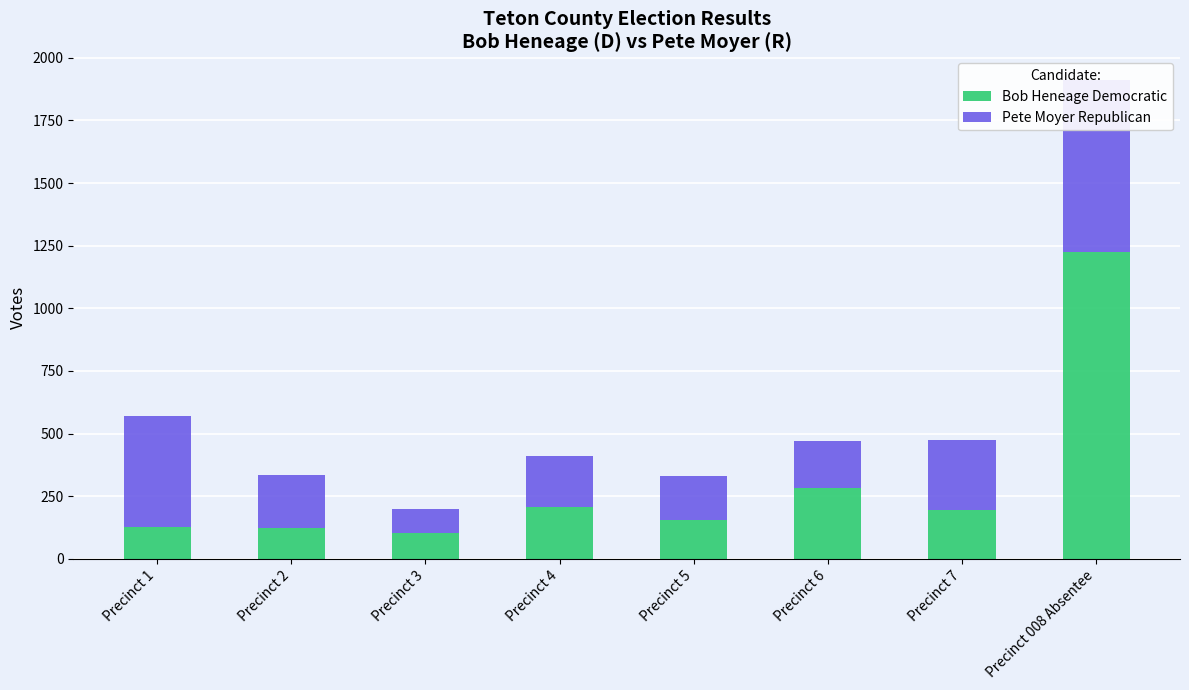

Which label corresponds to the smallest value in the chart?

Precinct 3